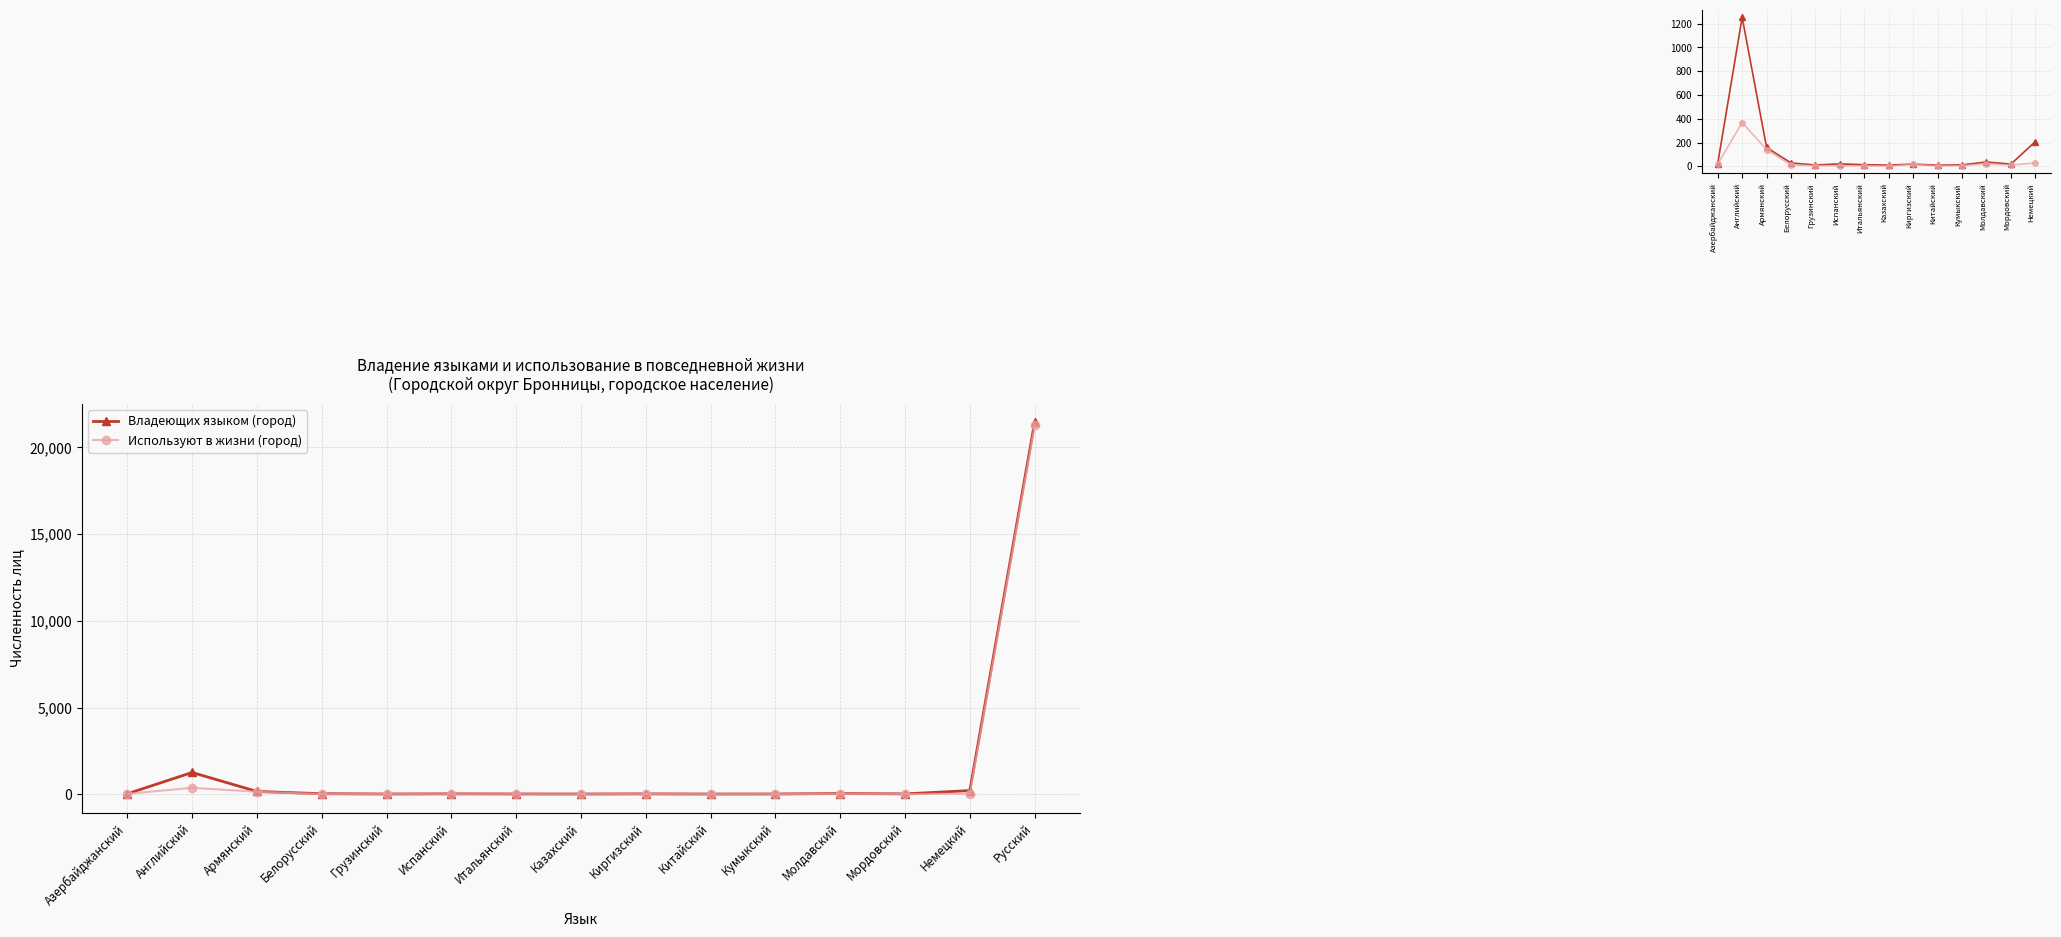

How many values in the Используют в жизни (город) series are below 11?

7